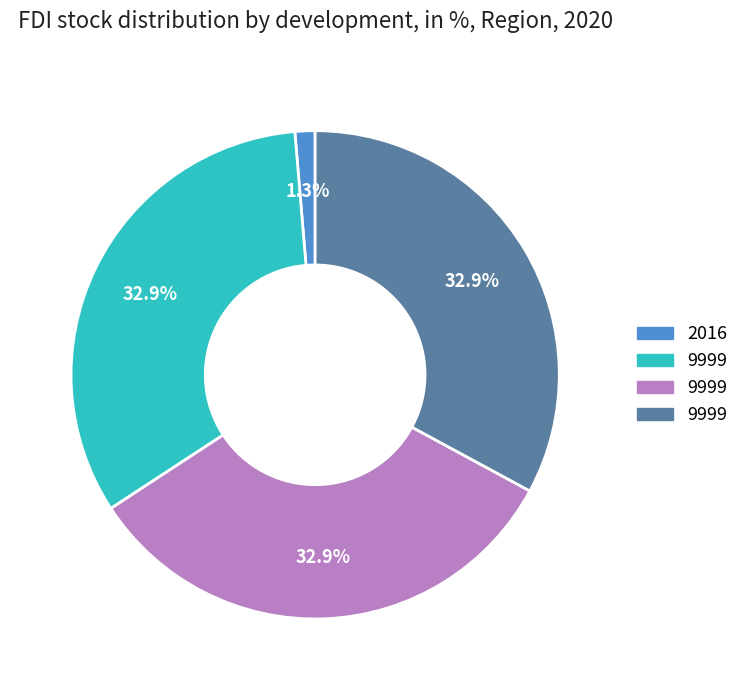

Is there a majority slice in this chart?

No